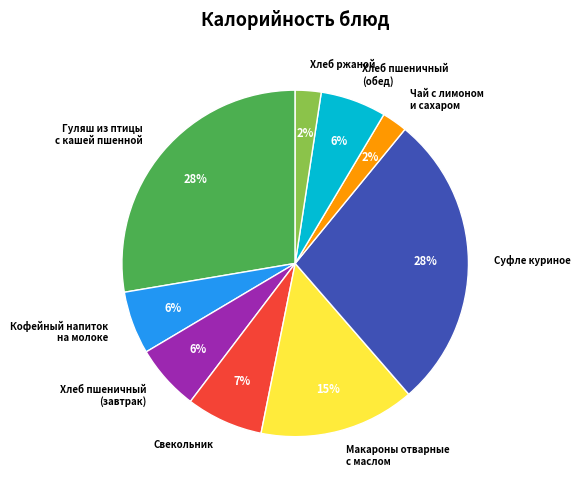

Does any single category account for the majority?

No